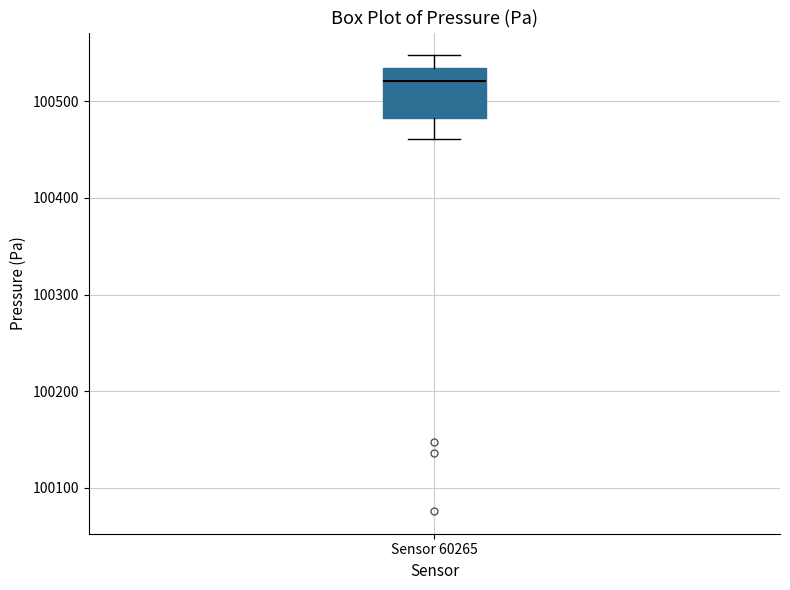

Read this box plot against the y-axis: the position of the median line, the range covered by the box, and the ends of both whiskers. The values are not printed on the chart, so give them approximately, as read against the axis.

median 100520, box 100480 to 100530, whiskers 100460 to 100550